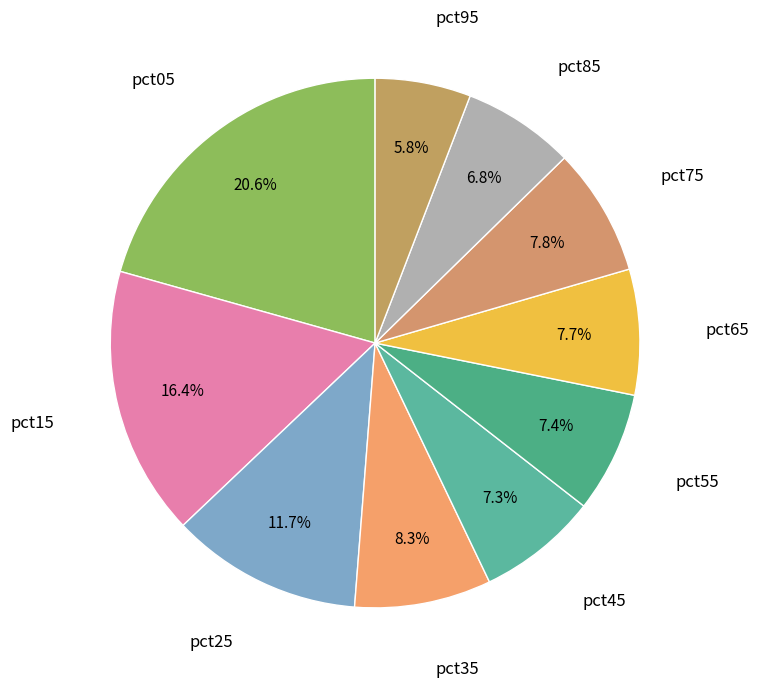

Which slice is the largest?

pct05